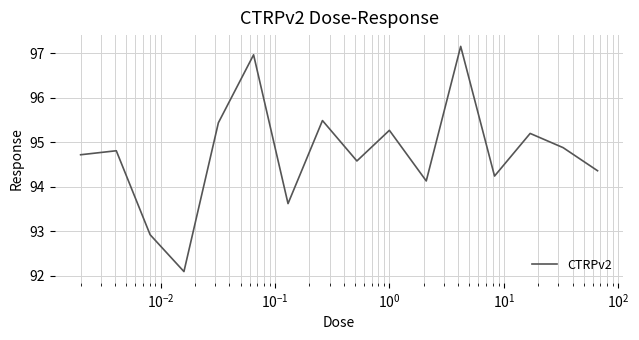

What is the smallest value displayed?

92.1